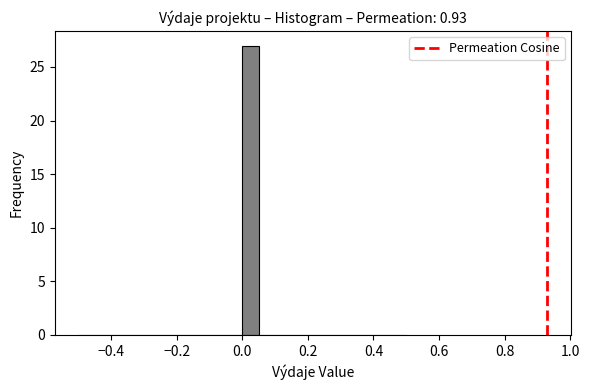

Around what value on the x-axis is the tallest bar? Give the approximate position of its centre, as read against the axis.

0.02